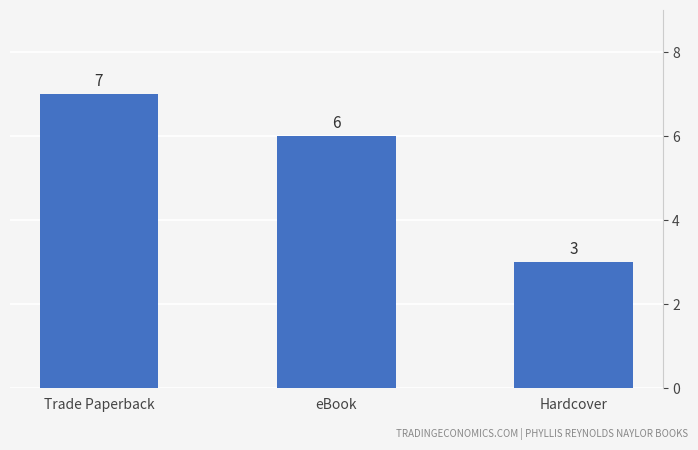

Reading left to right, what are all the values shown in this chart?

Trade Paperback=7	eBook=6	Hardcover=3